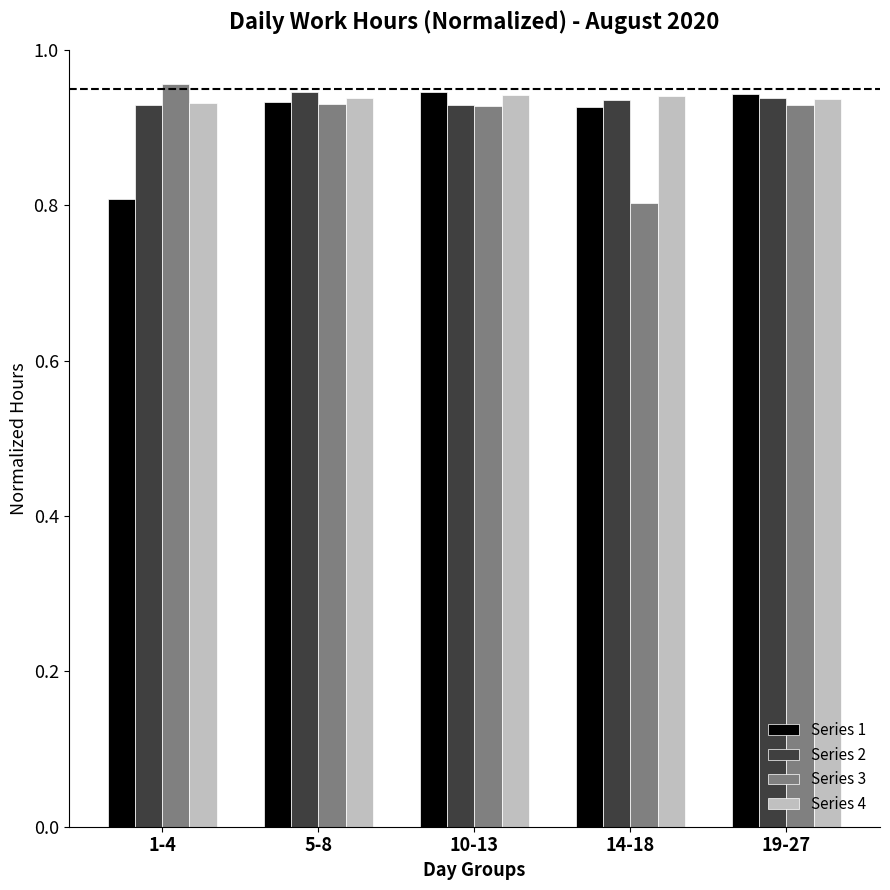

Which category has the lowest value in the Series 1 series?

1-4